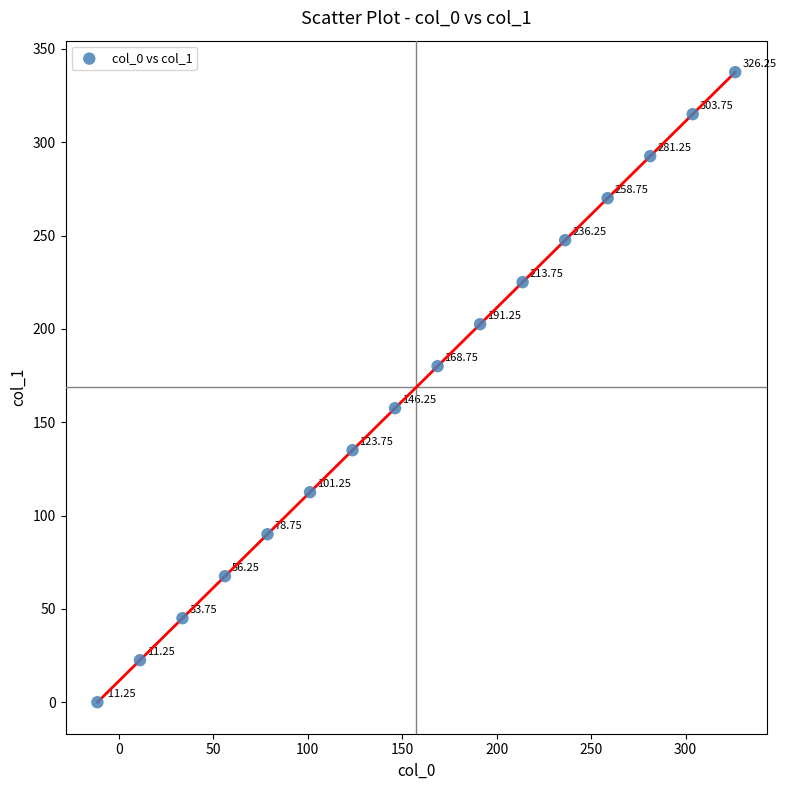

What is the range of Y values (max minus min)?

337.5